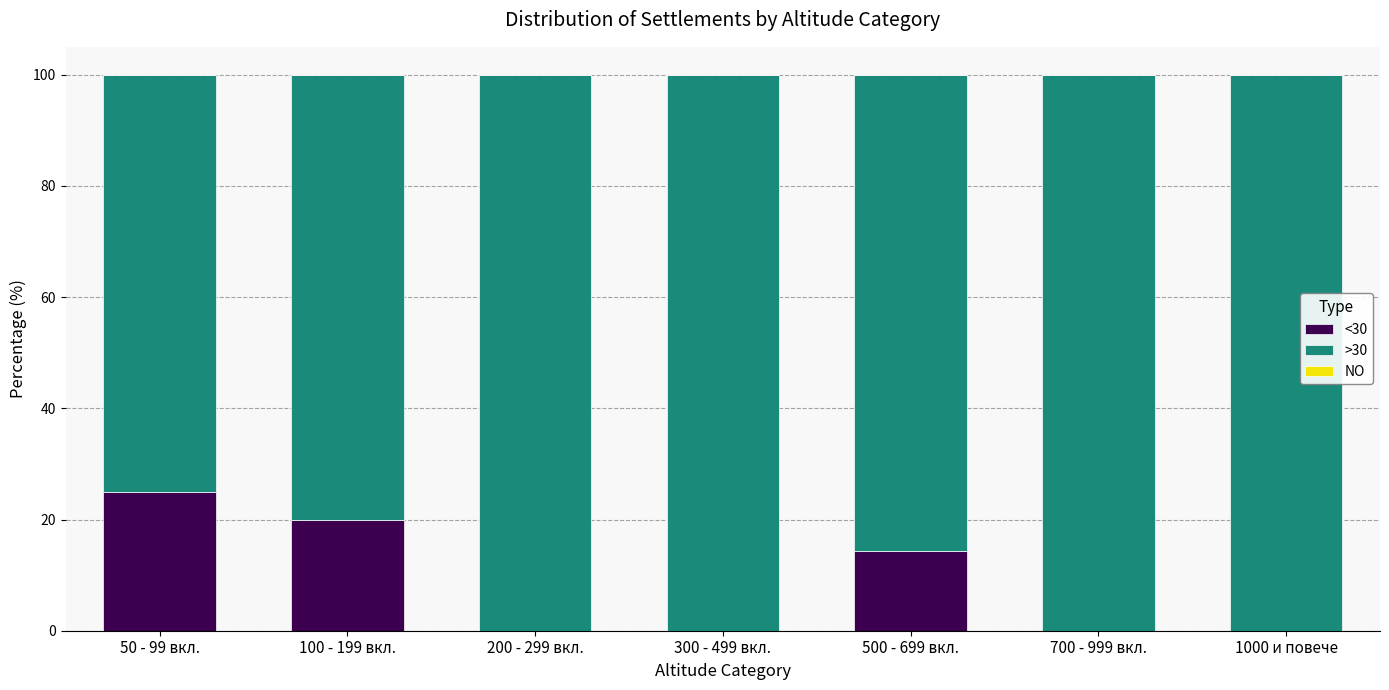

The <30 series shows 26.8 at 100 - 199 вкл.. True or false?

False